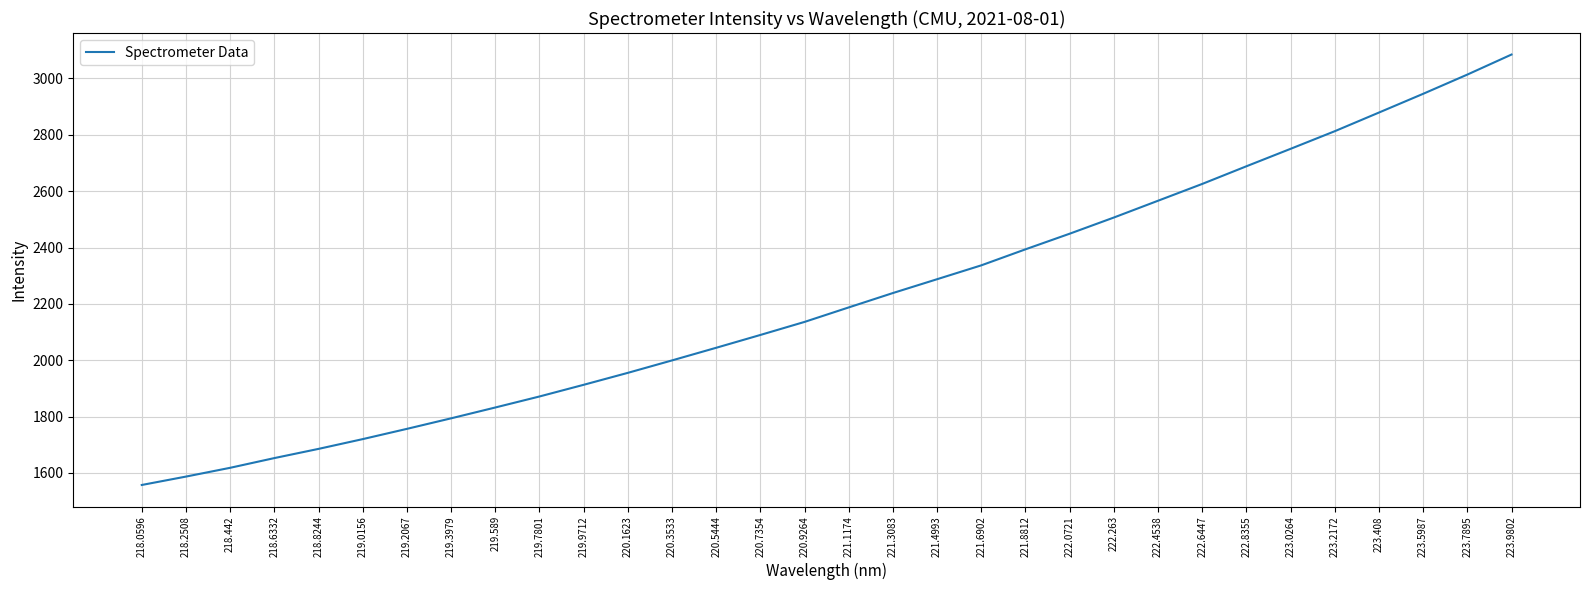

True or false: the data has more than 1 interior local peaks.

False